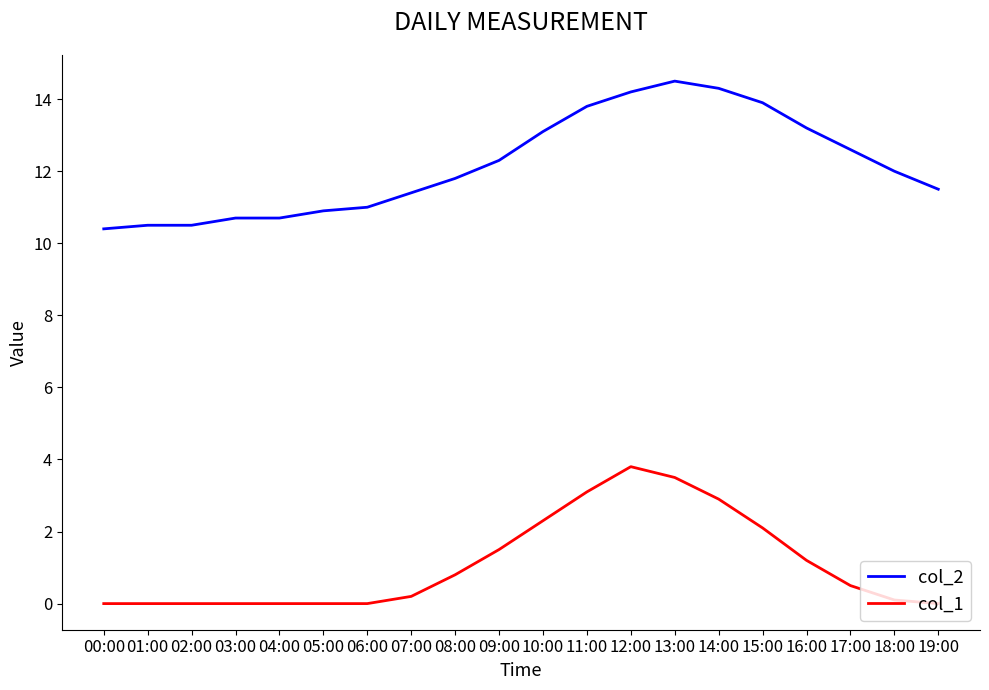

True or false: col_1 and col_2 intersect in this chart.

False